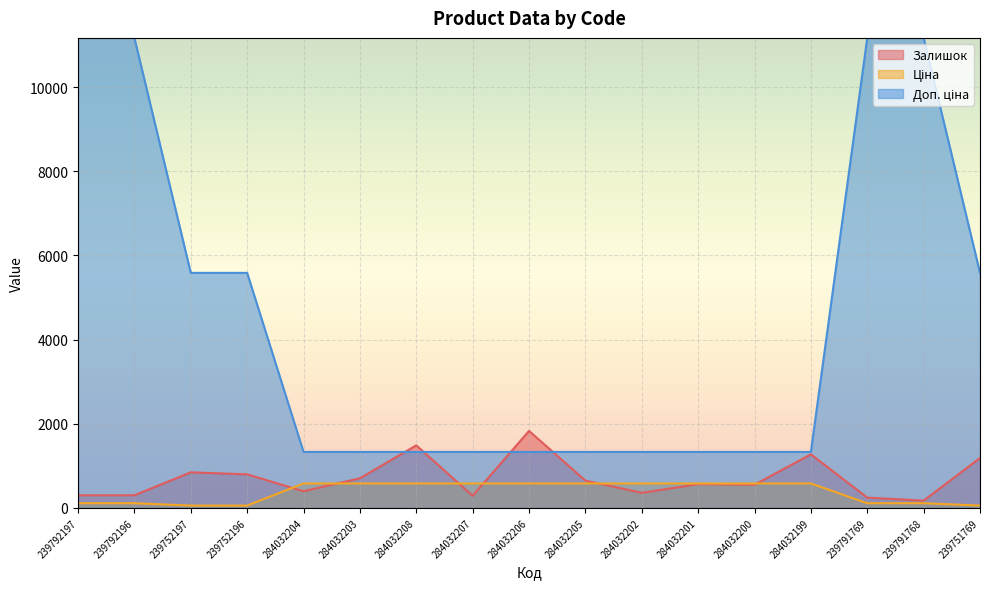

In Залишок, how many points are lower than both neighbors (excluding endpoints)?

5